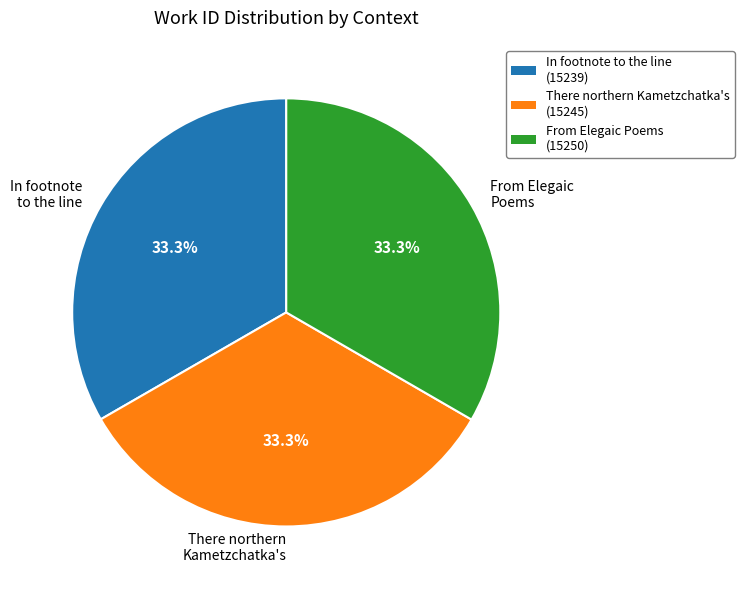

What is the ratio of the value at There northern Kametzchatka's to the value at In footnote to the line?

1.0